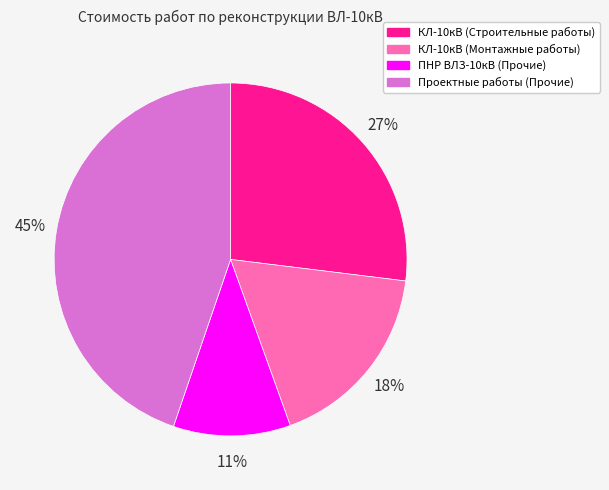

Is the sum of КЛ-10кВ (Строительные работы) and КЛ-10кВ (Монтажные работы) greater than half?

No